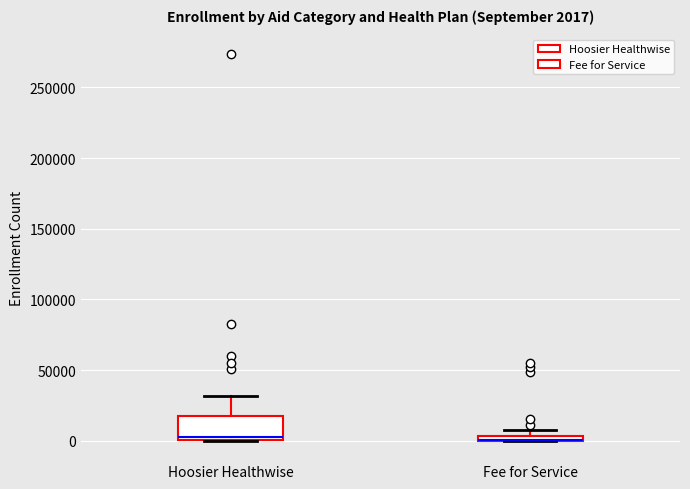

Which box is the tallest, from its lower edge to its upper edge?

Hoosier Healthwise